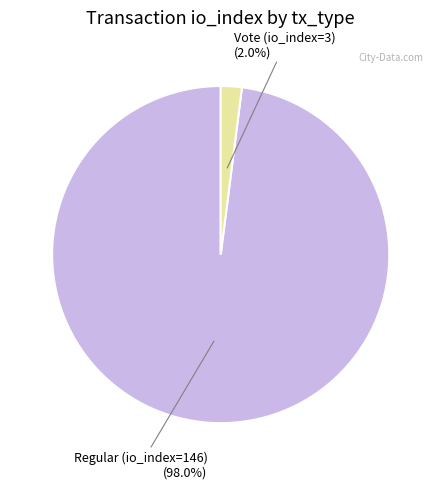

To the nearest percent, what is the average slice percentage?

50%